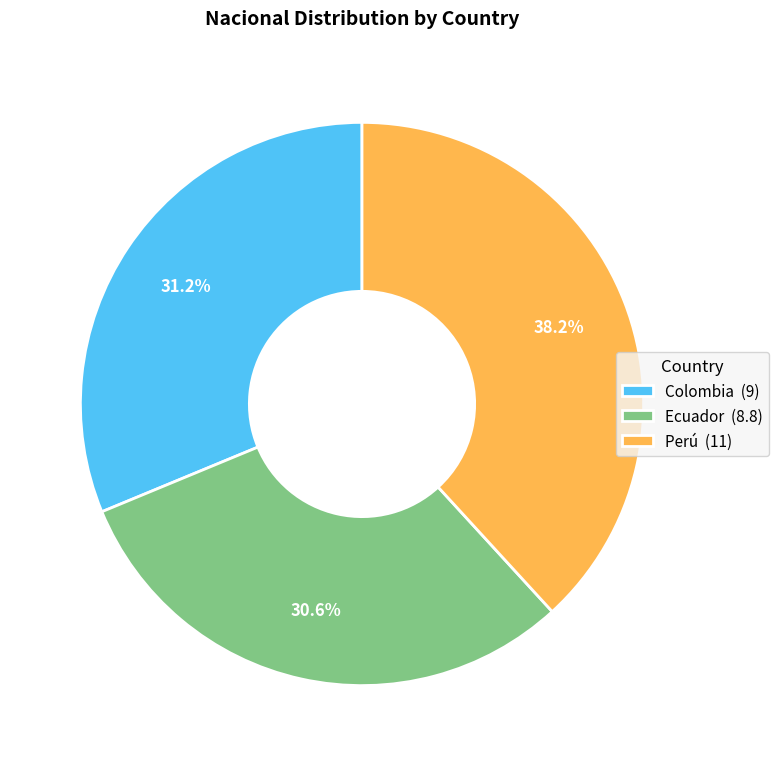

What is the ratio of the value at Ecuador to the value at Perú?

0.8